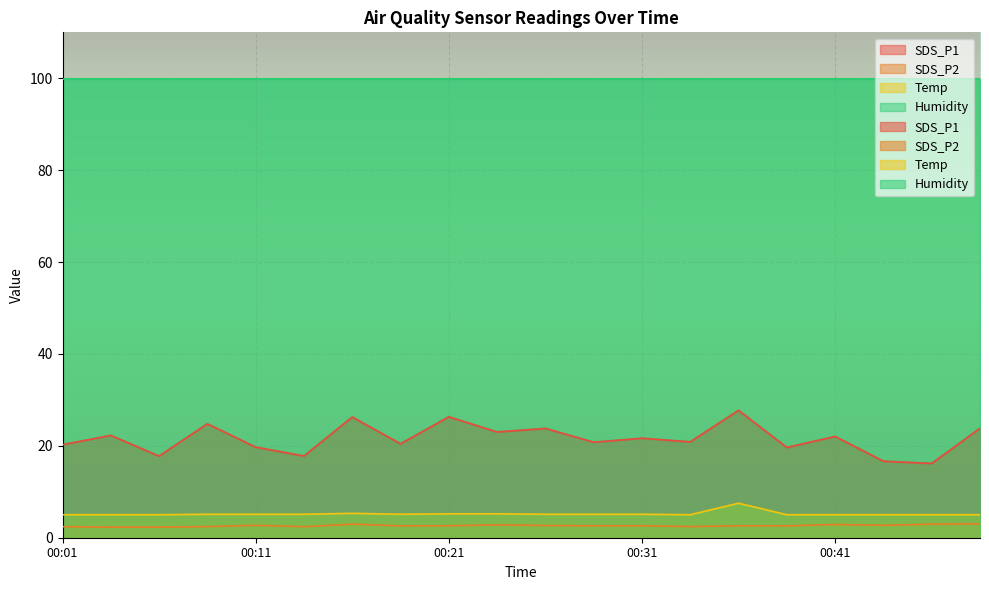

What is the difference between the maximum and minimum values in the SDS_P2 series?

0.7